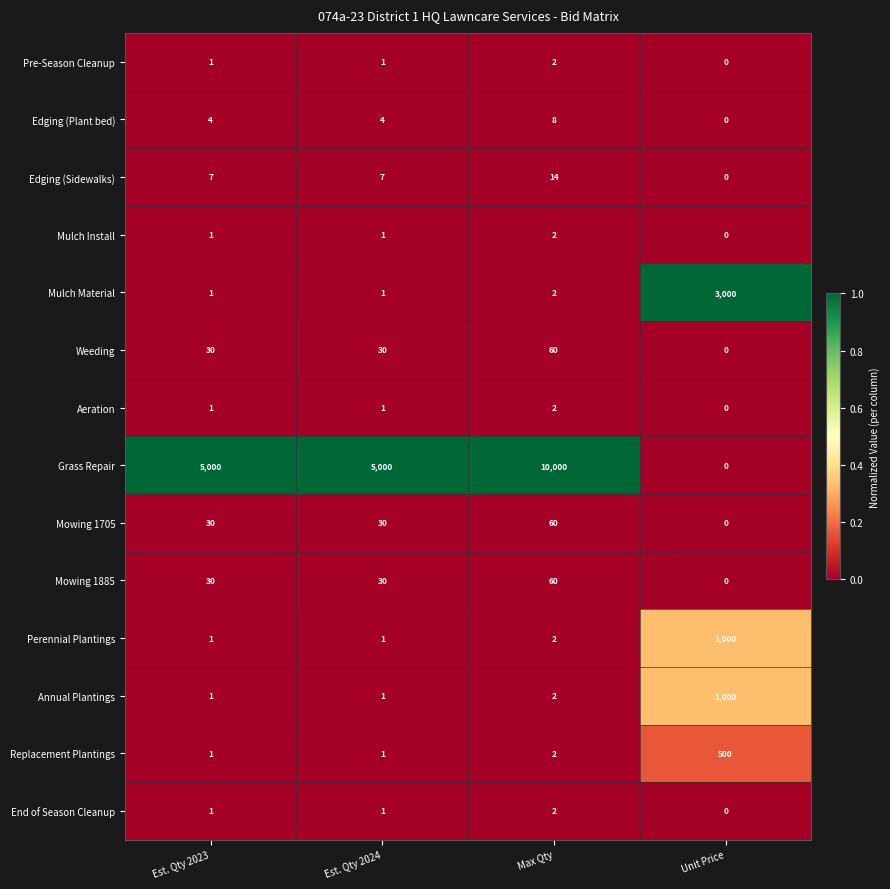

How many Mulch Install values are between 1 and 2?

3